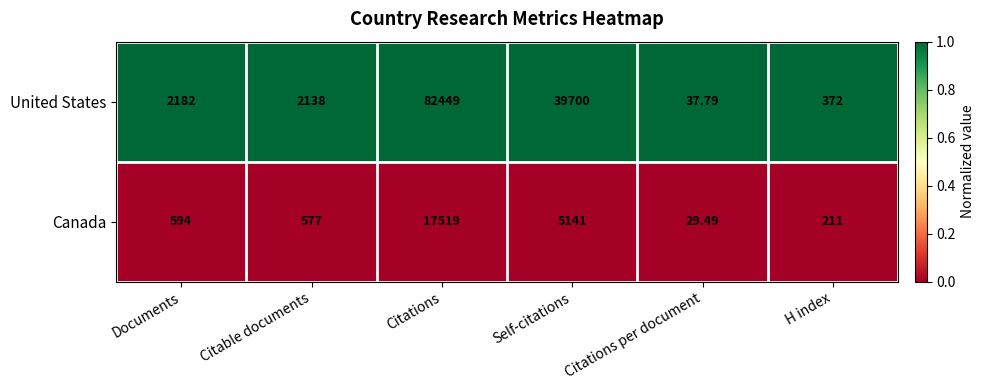

Which series has the largest total across all categories?

United States